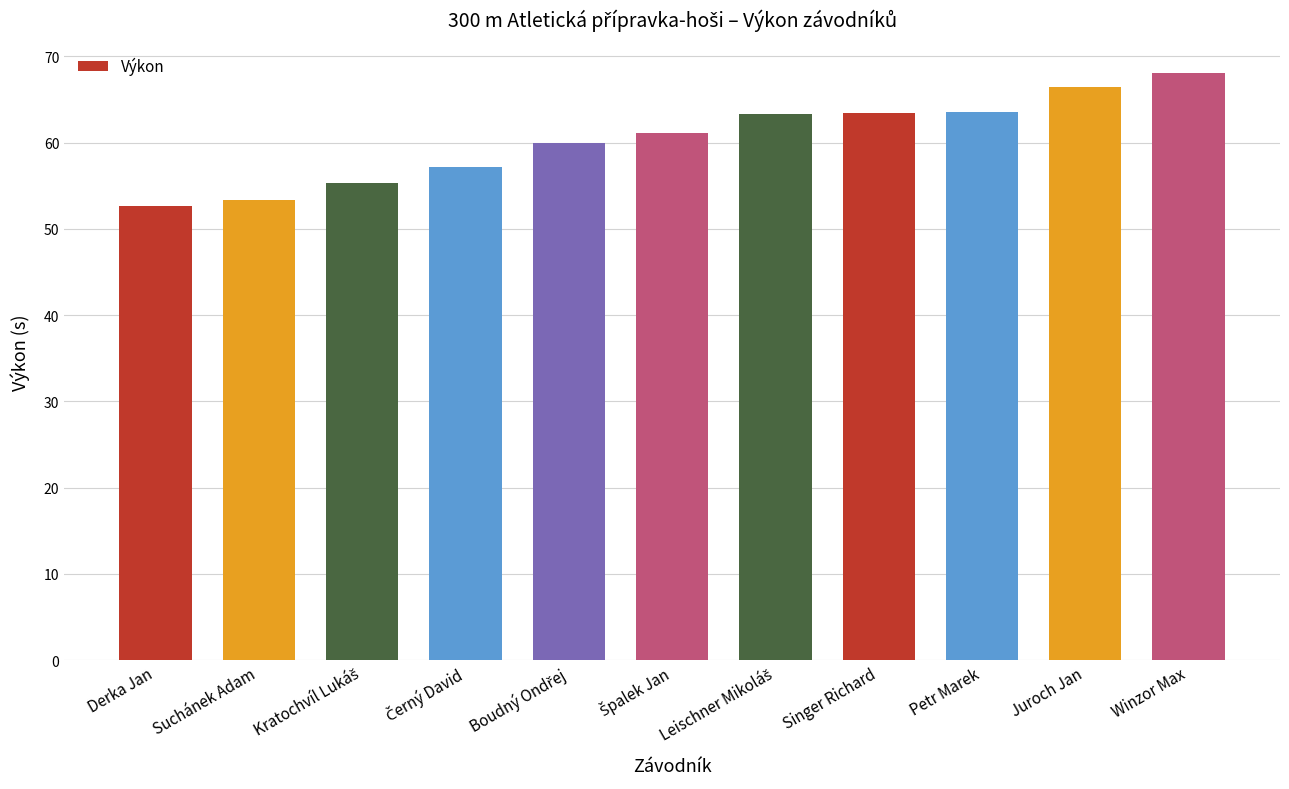

Read the value at Suchánek Adam.

53.4